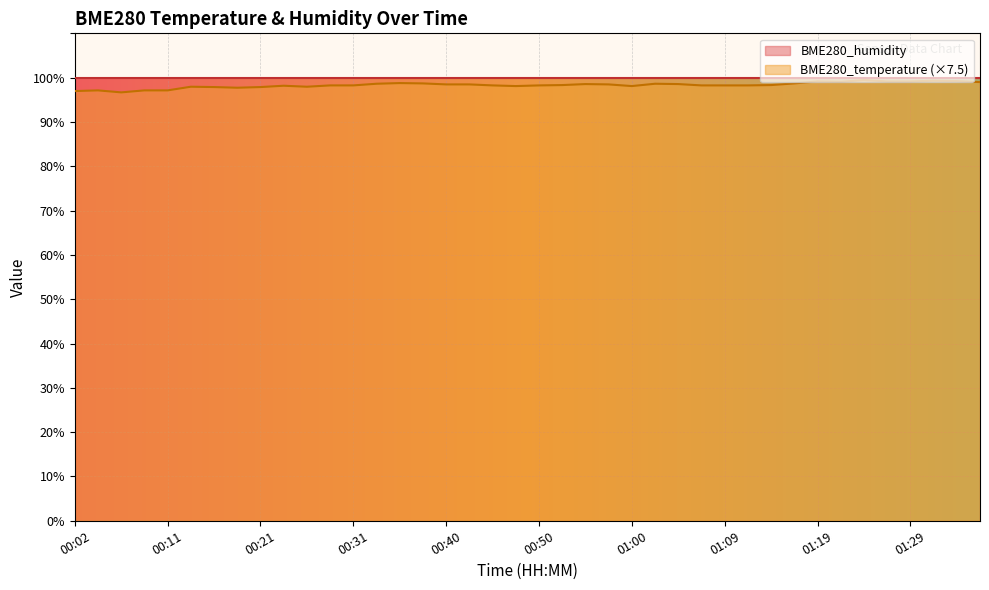

What is the maximum value shown in the chart?

100.0